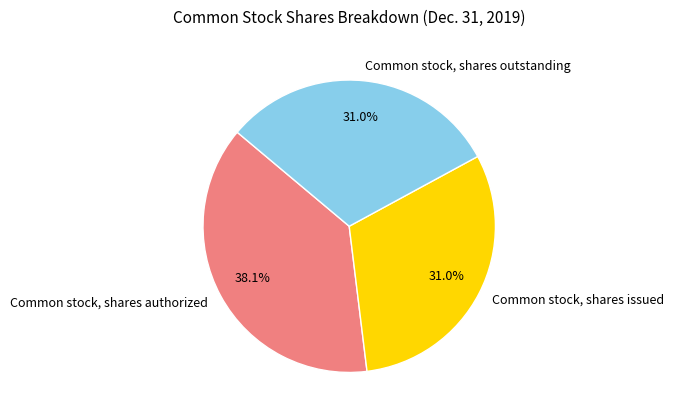

Is there any slice that represents more than half of the pie?

No